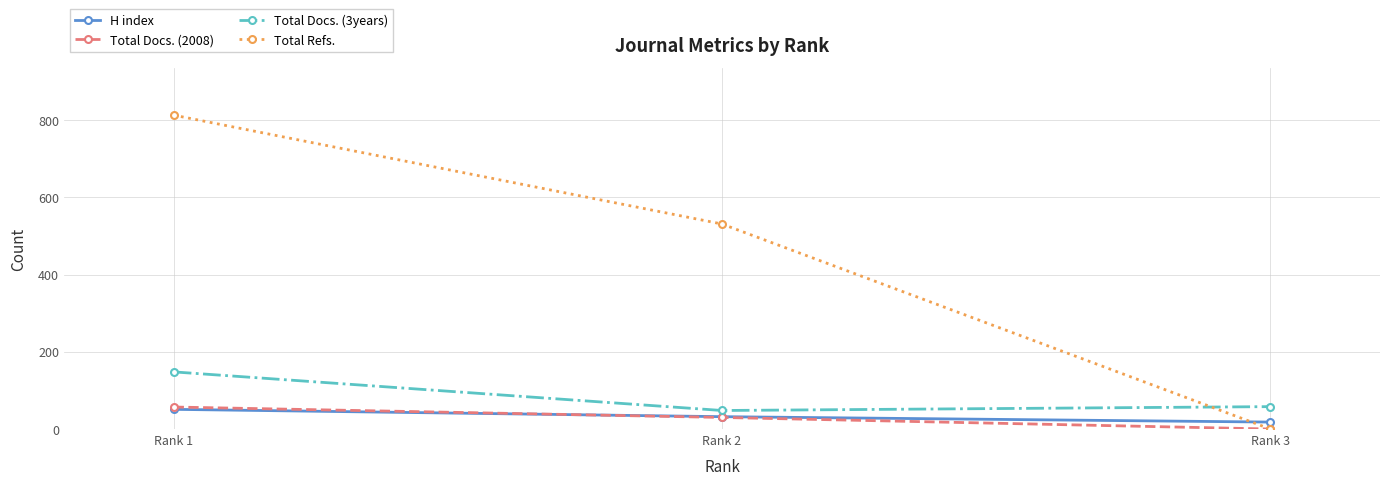

Is the value of Total Docs. (3years) at Rank 1 greater than the value of H index at Rank 3?

Yes